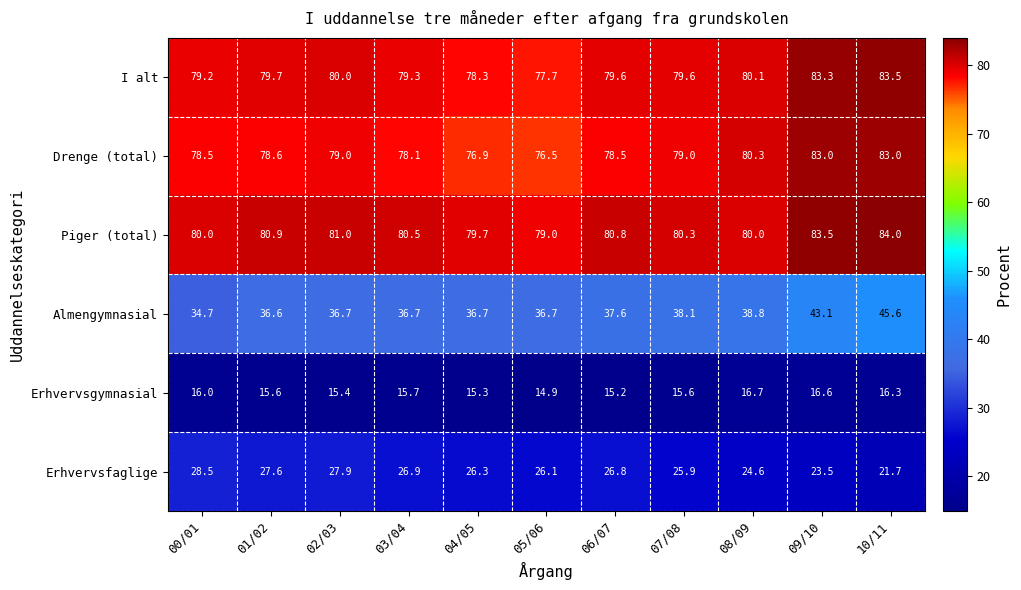

Read the Drenge (total) value at 09/10.

83.0